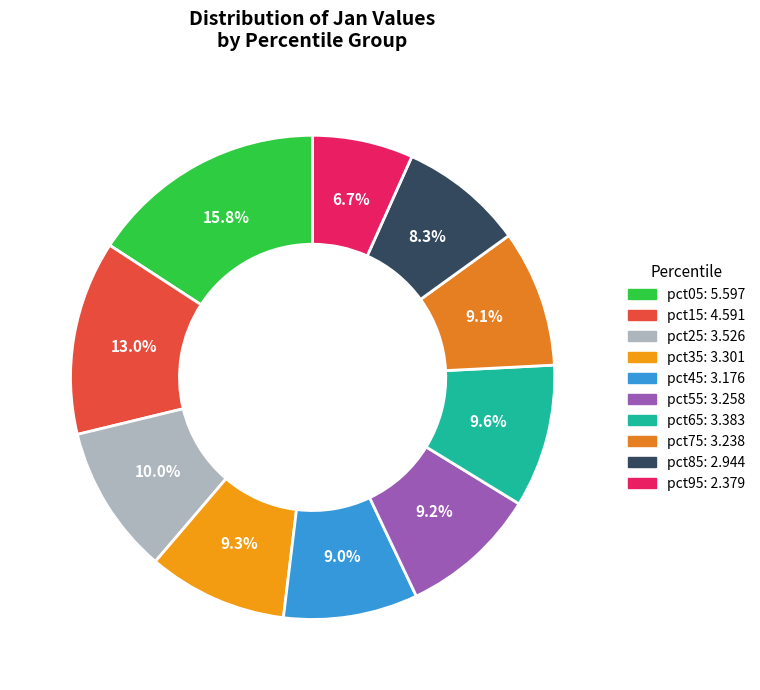

How many segments does this pie chart have?

10